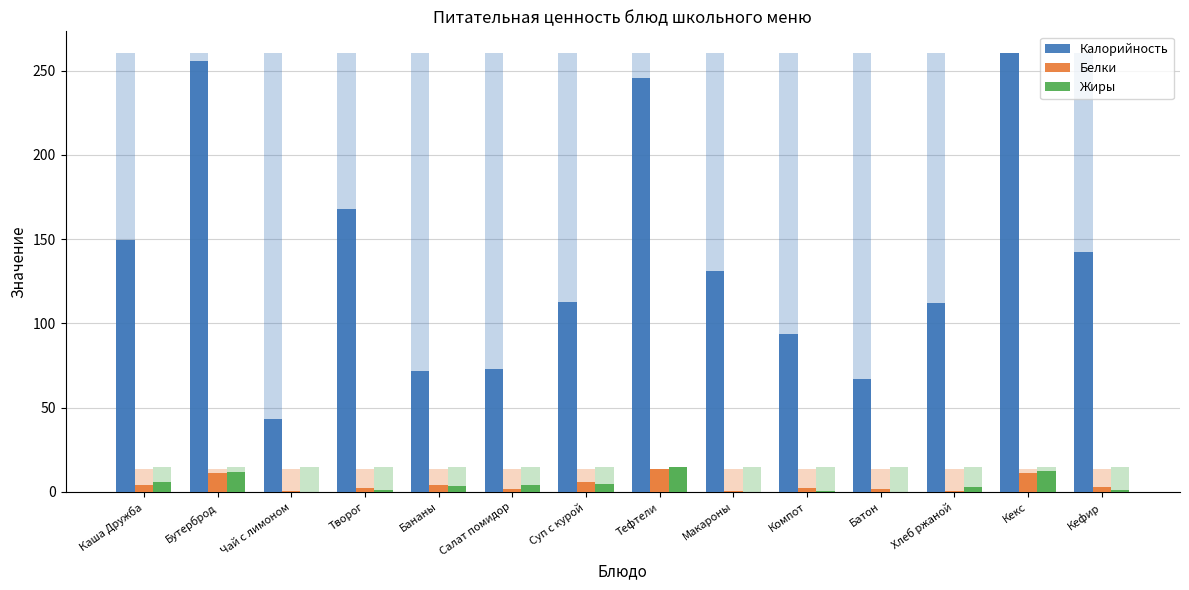

Reading left to right, extract all data points from this chart.

Калорийность: Каша Дружба=149.6	Бутерброд=255.5	Чай с лимоном=43.0	Творог=167.9	Бананы=72.0	Салат помидор=72.7	Суп с курой=112.7	Тефтели=245.3	Макароны=131.0	Компот=93.8	Батон=67.2	Хлеб ржаной=112.0	Кекс=260.2	Кефир=142.3
Белки: Каша Дружба=4.4	Бутерброд=11.5	Чай с лимоном=0.3	Творог=2.4	Бананы=4.4	Салат помидор=1.6	Суп с курой=5.8	Тефтели=13.8	Макароны=0.6	Компот=2.3	Батон=2.0	Хлеб ржаной=0.6	Кекс=11.1	Кефир=3.0
Жиры: Каша Дружба=6.1	Бутерброд=11.6	Чай с лимоном=0.1	Творог=1.4	Бананы=3.6	Салат помидор=4.1	Суп с курой=4.9	Тефтели=14.8	Макароны=0.1	Компот=0.8	Батон=0.2	Хлеб ржаной=3.1	Кекс=12.6	Кефир=1.0